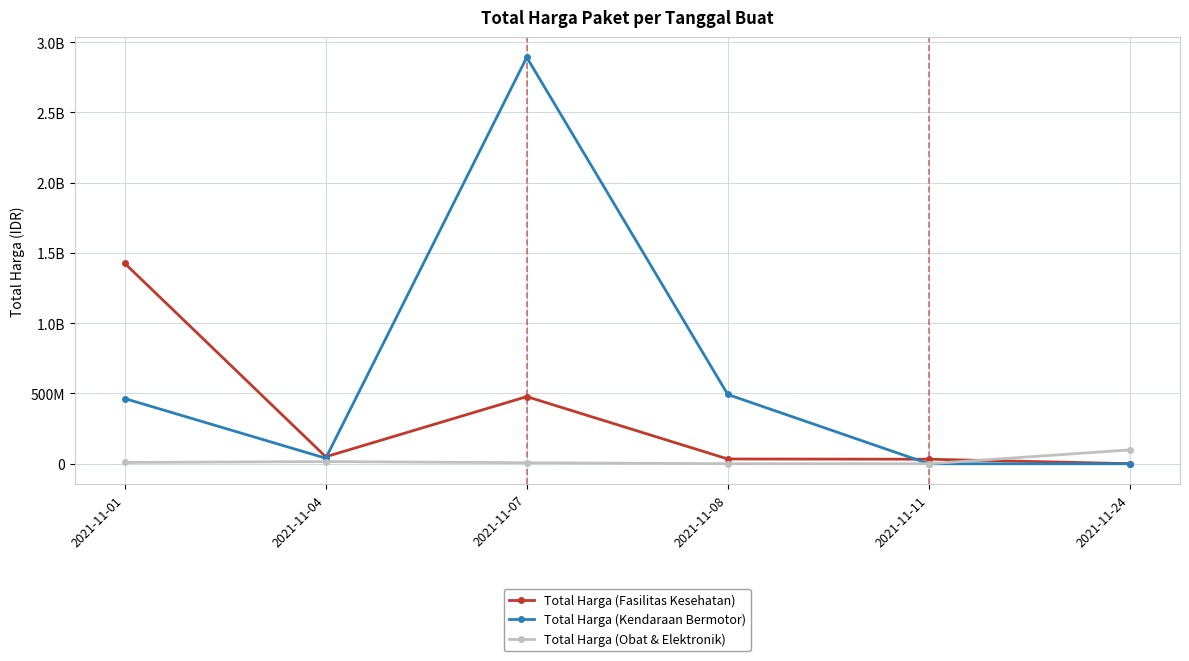

What are all the series names shown in the legend?

Total Harga (Fasilitas Kesehatan), Total Harga (Kendaraan Bermotor), Total Harga (Obat & Elektronik)